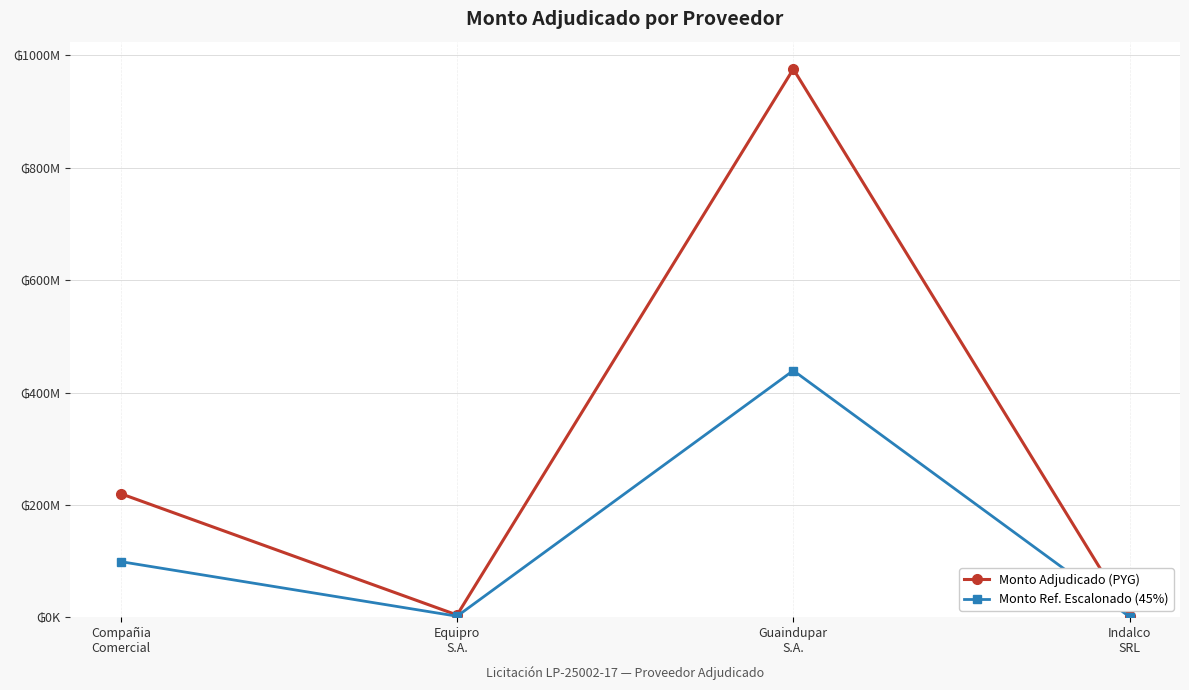

What is the difference between the second highest and second lowest values in the Monto Ref. Escalonado (45%) series?

97165440.0